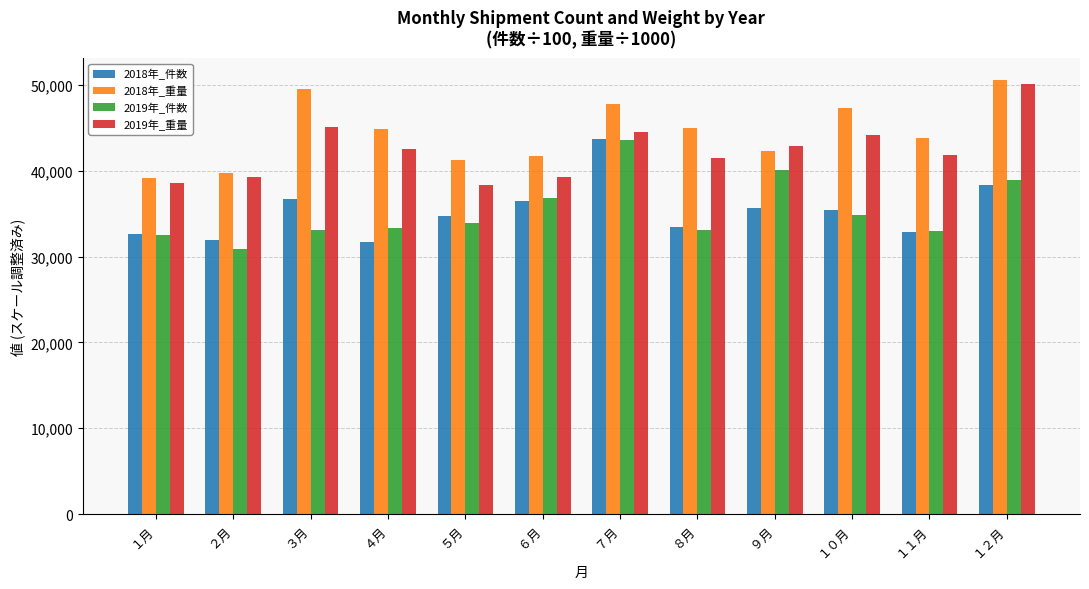

Is the value of 2019年_件数 at ３月 greater than the value of 2019年_重量 at ５月?

No